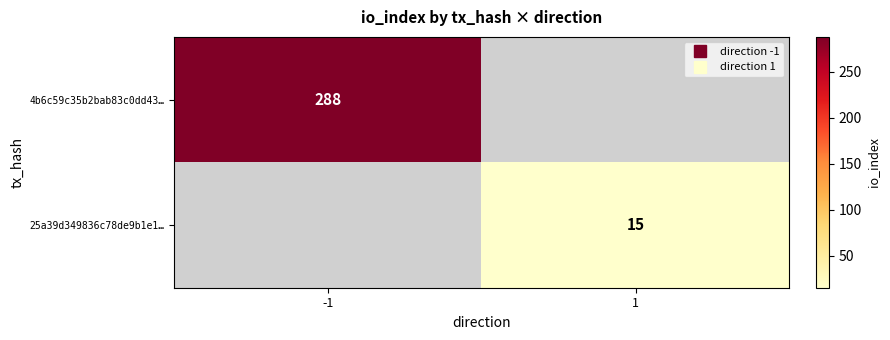

Between 1 and -1, which is larger?

-1